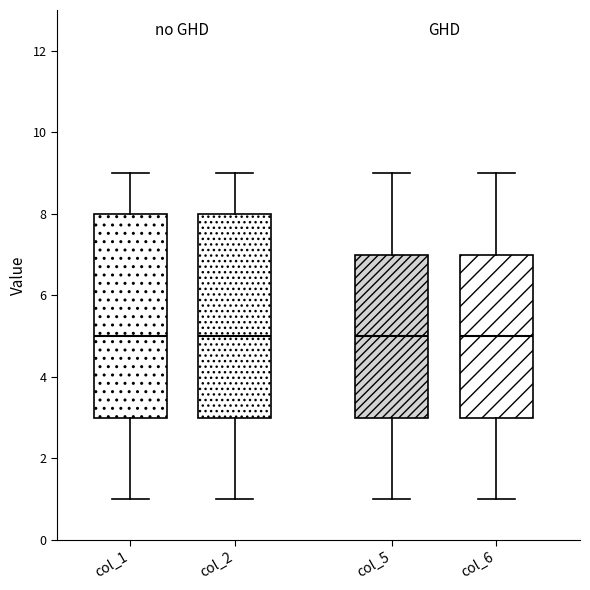

Reading left to right, read every box against the y-axis: the position of its median line, the range the box covers, and the ends of its whiskers. The values are not printed on the chart, so give them approximately, as read against the axis.

col_1: median 5, box 3 to 8, whiskers 1 to 9
col_2: median 5, box 3 to 8, whiskers 1 to 9
col_5: median 5, box 3 to 7, whiskers 1 to 9
col_6: median 5, box 3 to 7, whiskers 1 to 9